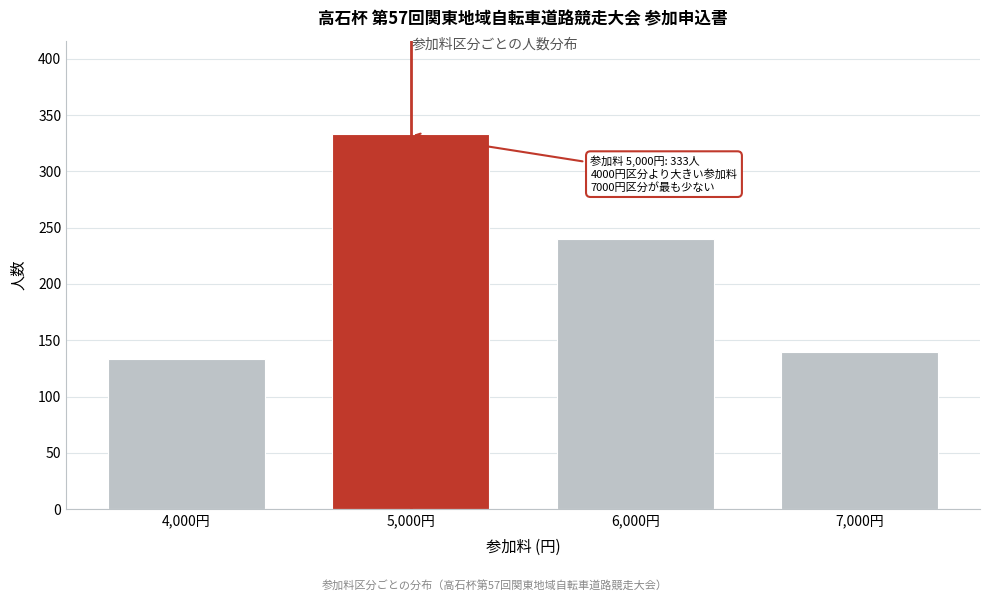

Reading left to right, list all the values displayed in this chart.

133	333	240	140